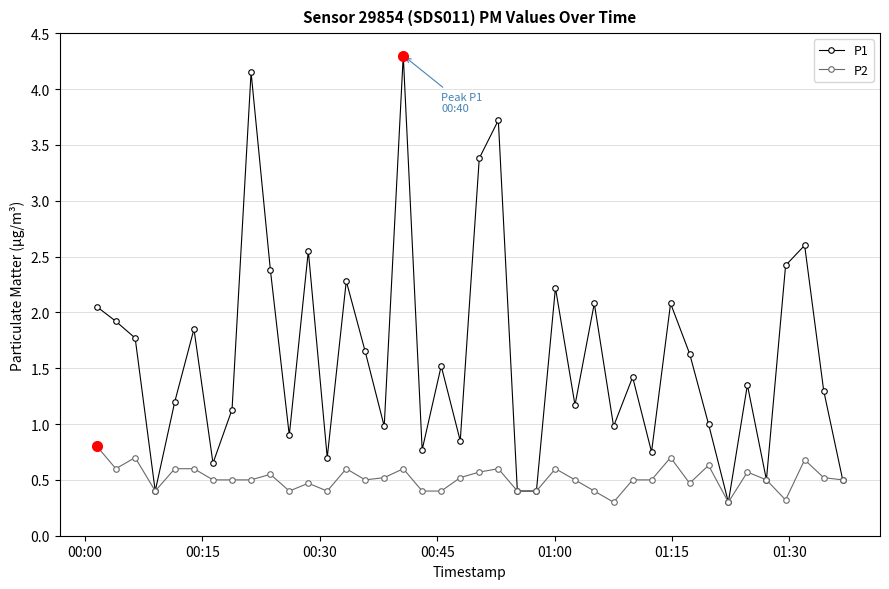

What is the highest value of the P1 series?

4.3